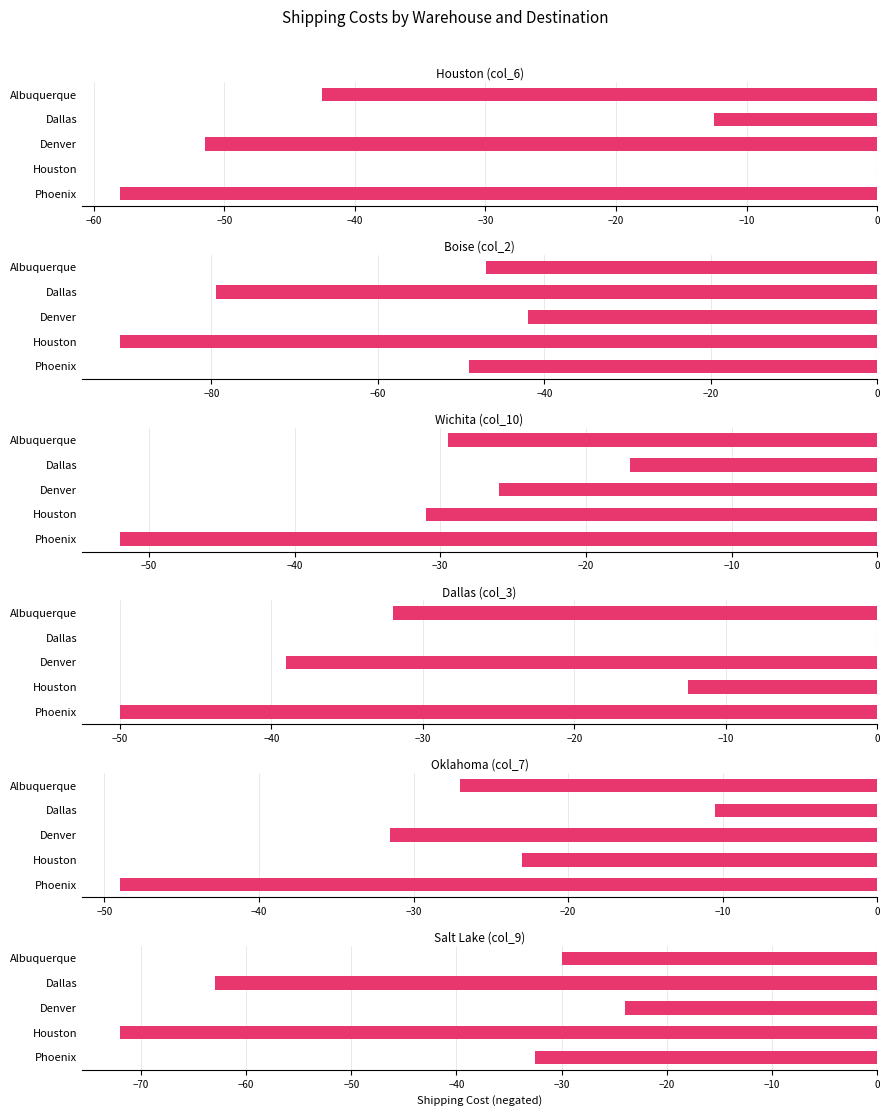

Count the number of data series in this chart.

6